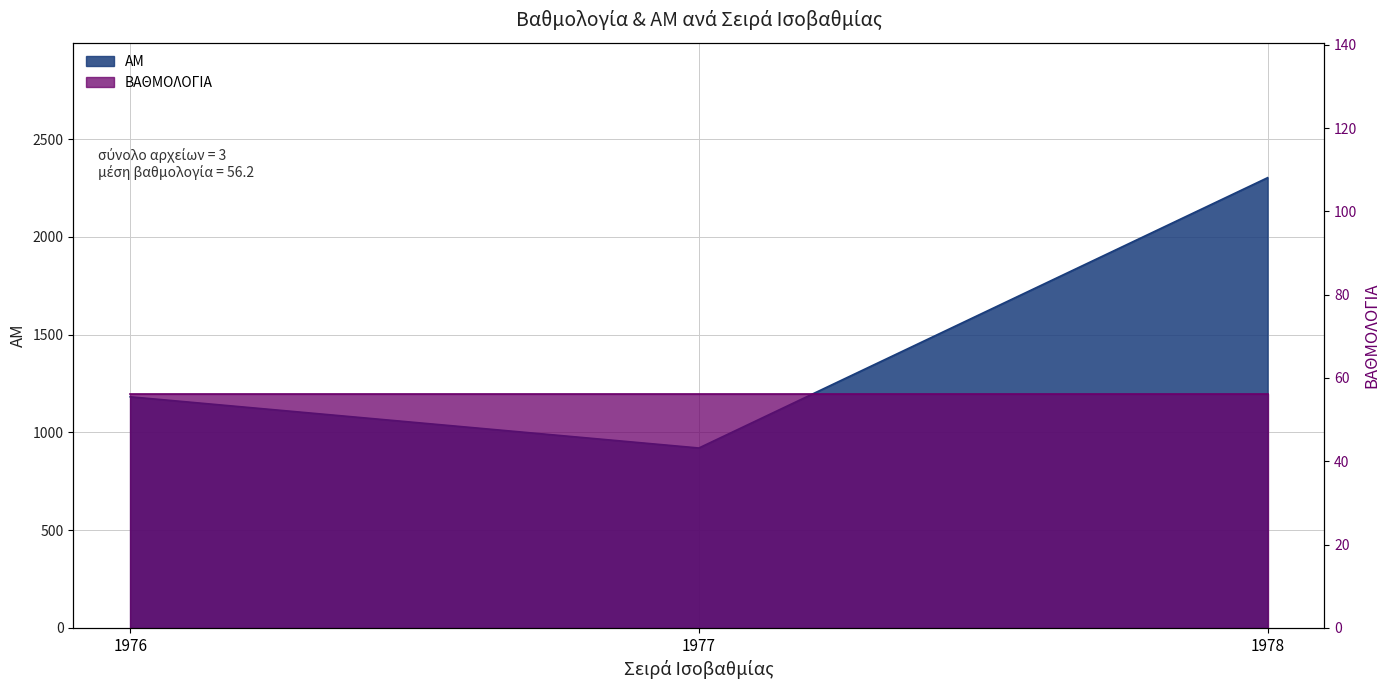

Which label corresponds to the smallest value in the chart?

1977